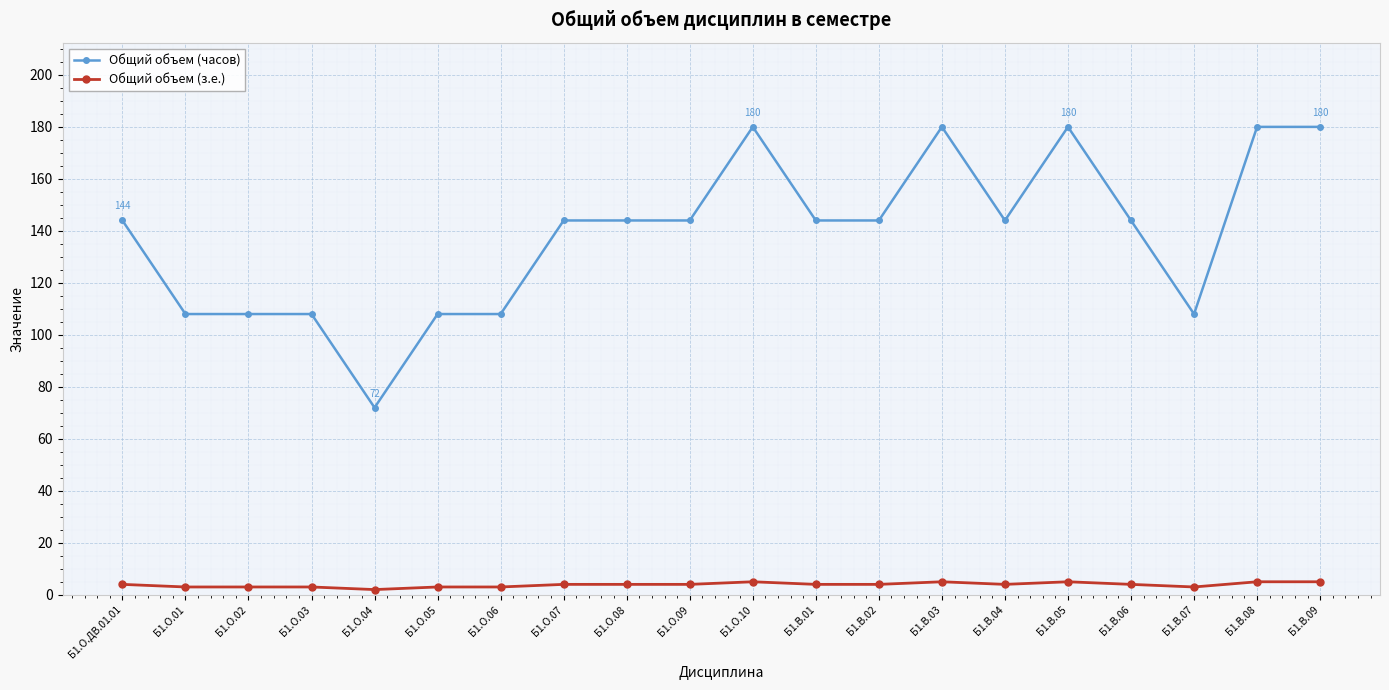

True or false: Общий объем (з.е.) has more than 2 points higher than both neighbors.

True